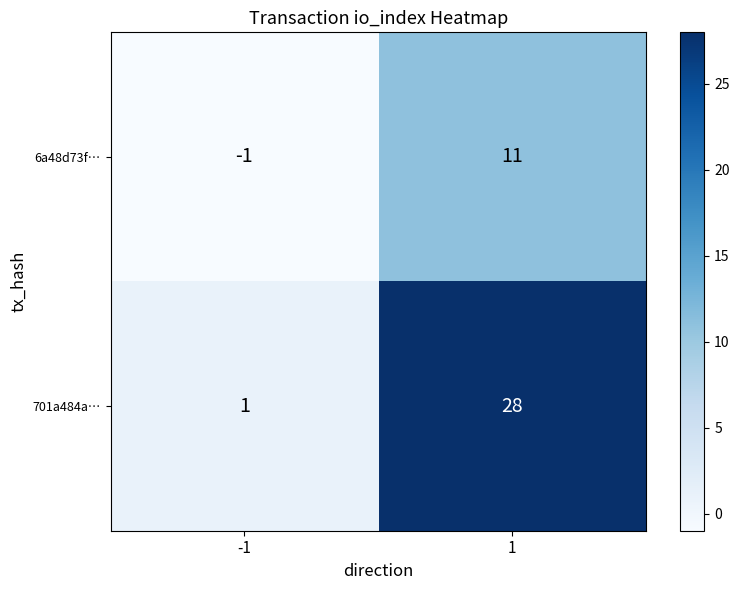

At -1, list the series in order from largest to smallest.

701a484a…, 6a48d73f…